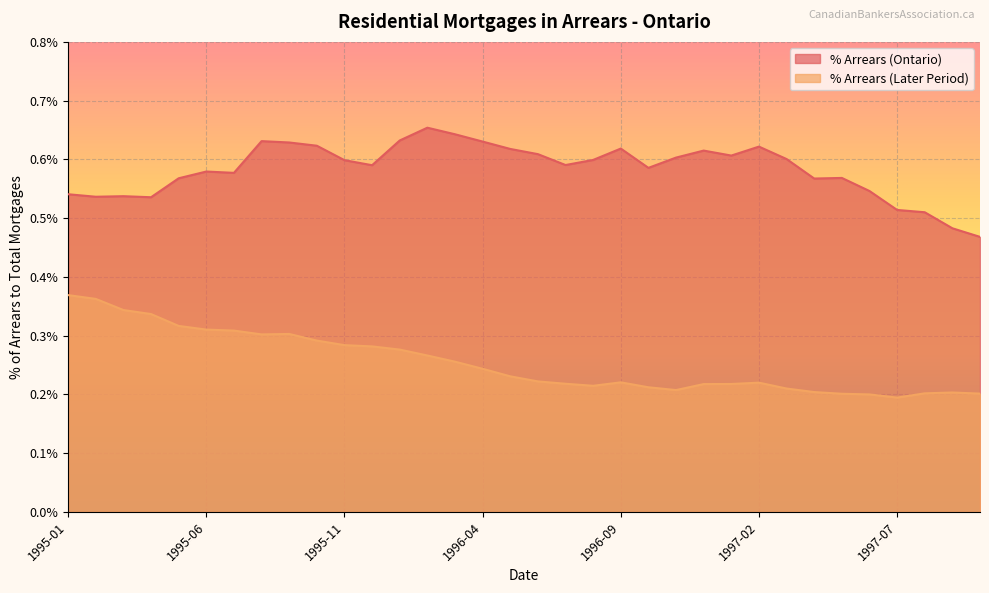

How many lines are shown in the chart?

2